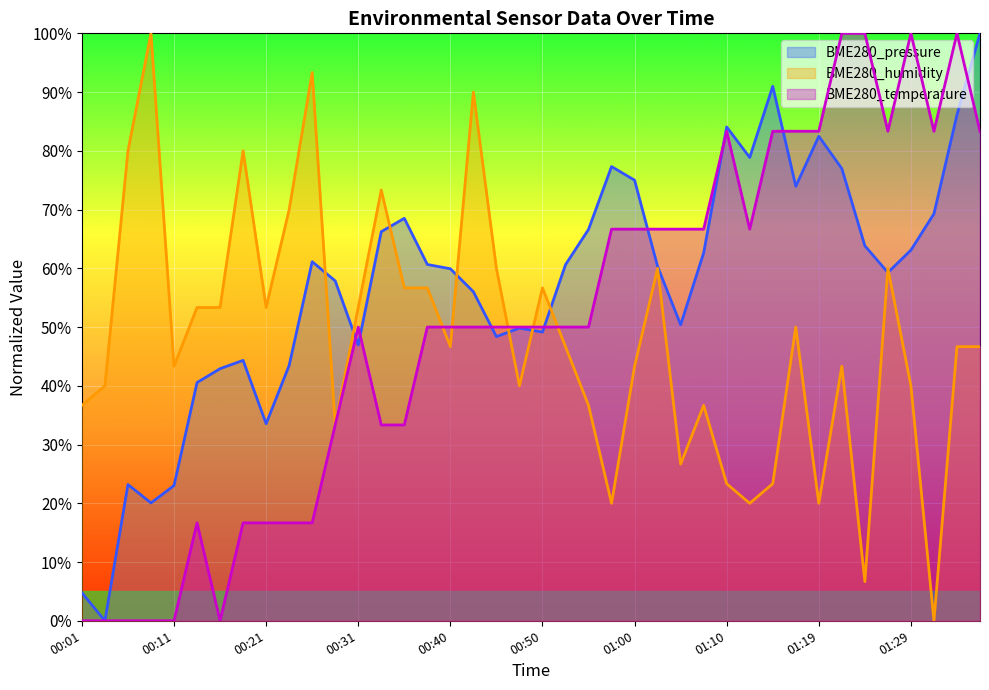

At which category does BME280_humidity reach its first local peak?

00:09